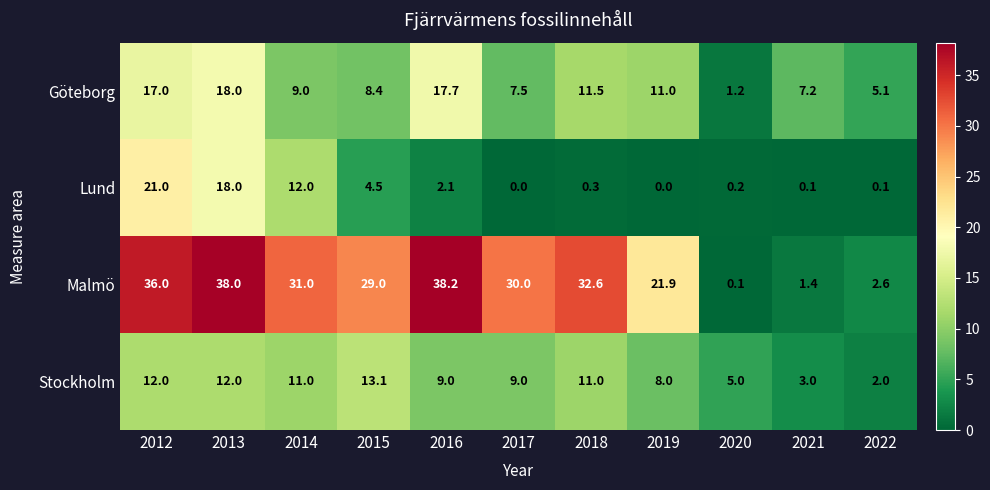

The Lund series shows 12.4 at 2017. True or false?

False